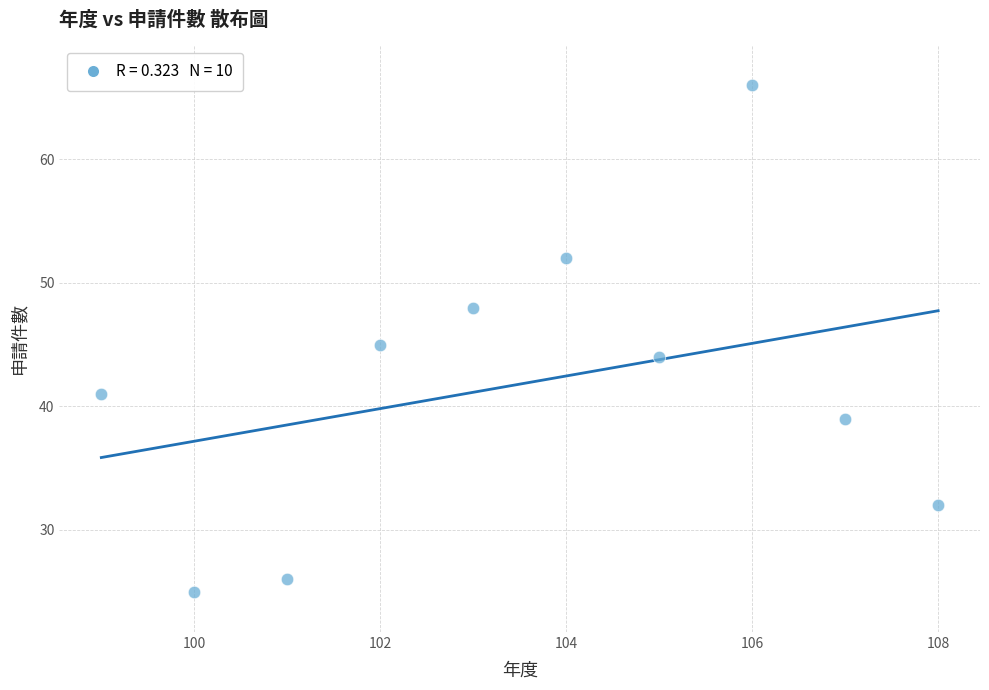

What is the average Y value?

42